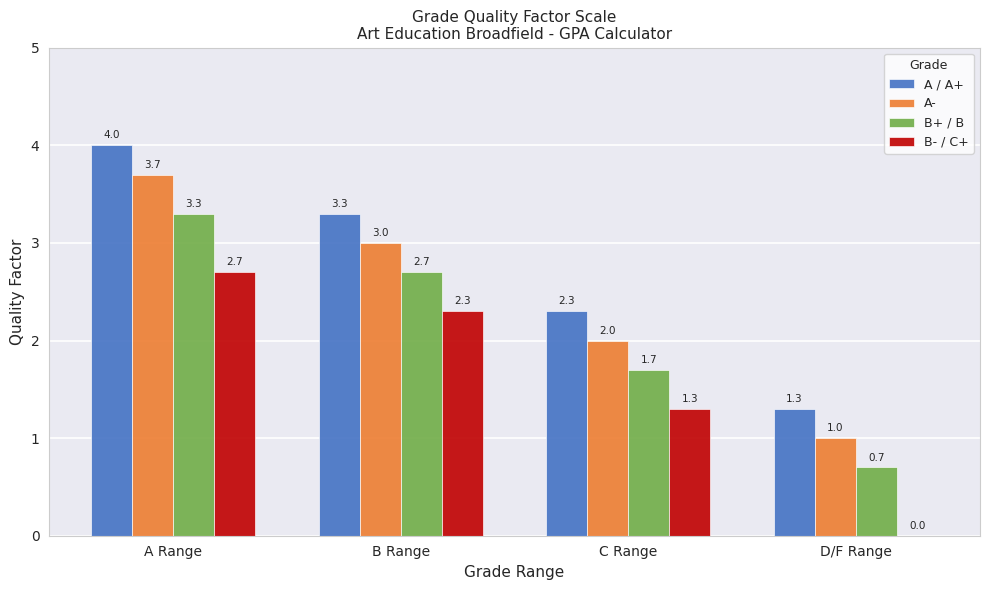

Reading left to right, list all the values displayed in this chart.

A / A+: 4.0	3.3	2.3	1.3
A-: 3.7	3.0	2.0	1.0
B+ / B: 3.3	2.7	1.7	0.7
B- / C+: 2.7	2.3	1.3	0.0